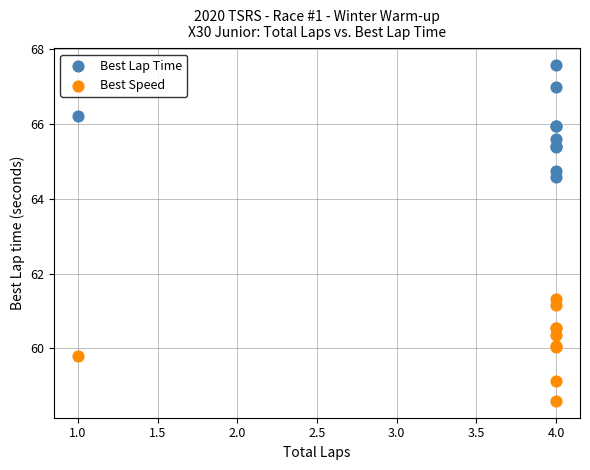

What is the X range (max minus min) for the scatter plot?

3.0